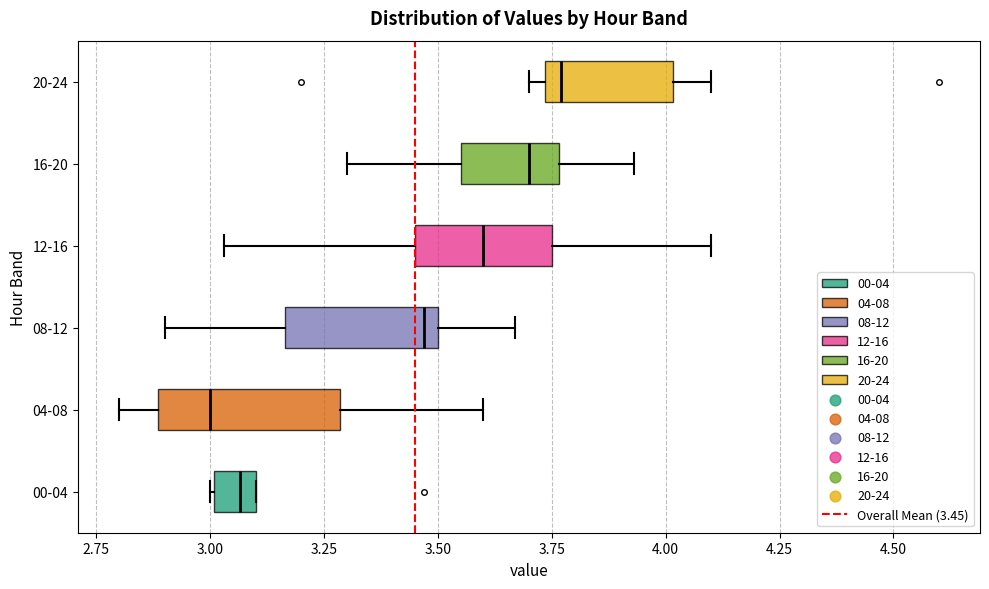

Comparing the boxes themselves (not the whiskers), which one is the widest?

04-08